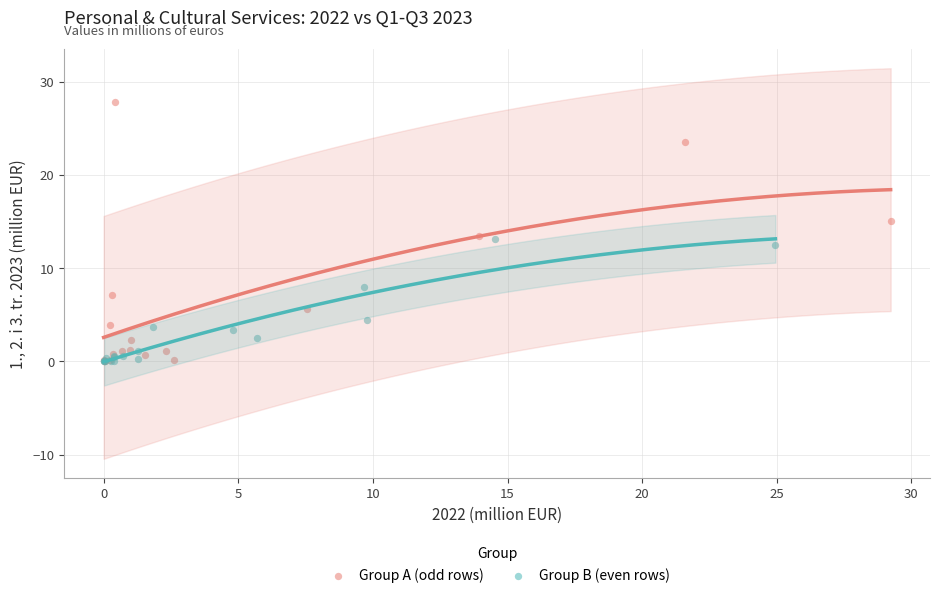

Which series reaches the maximum Y coordinate?

Group A (odd rows)